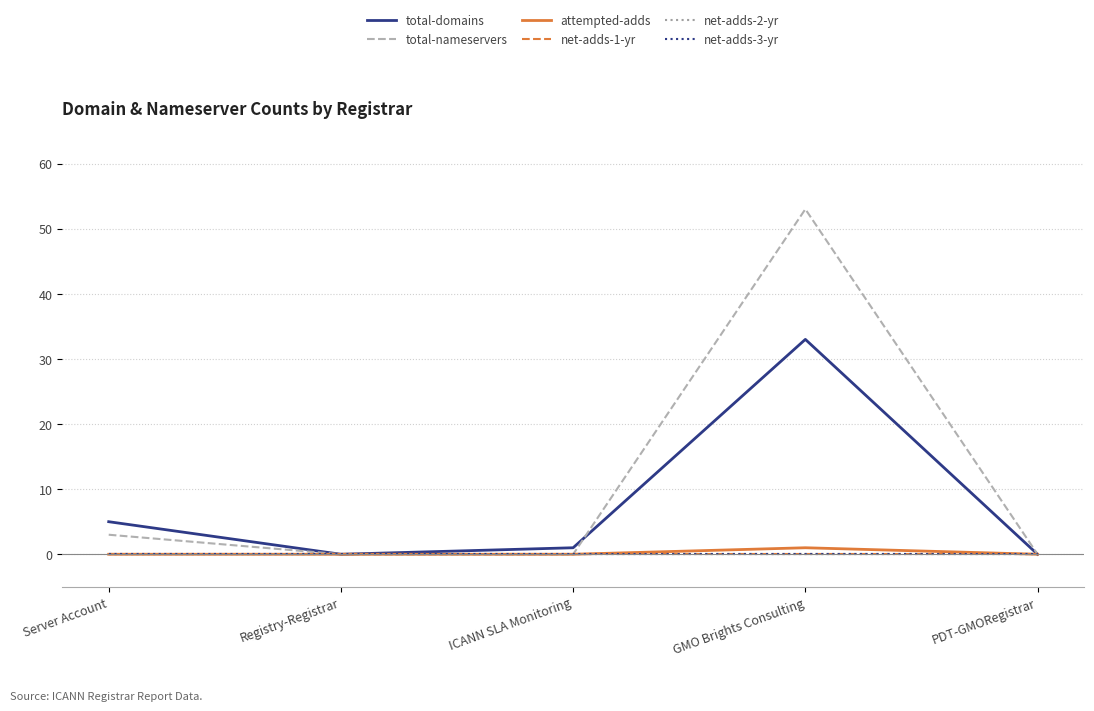

What position from the left is PDT-GMORegistrar?

5